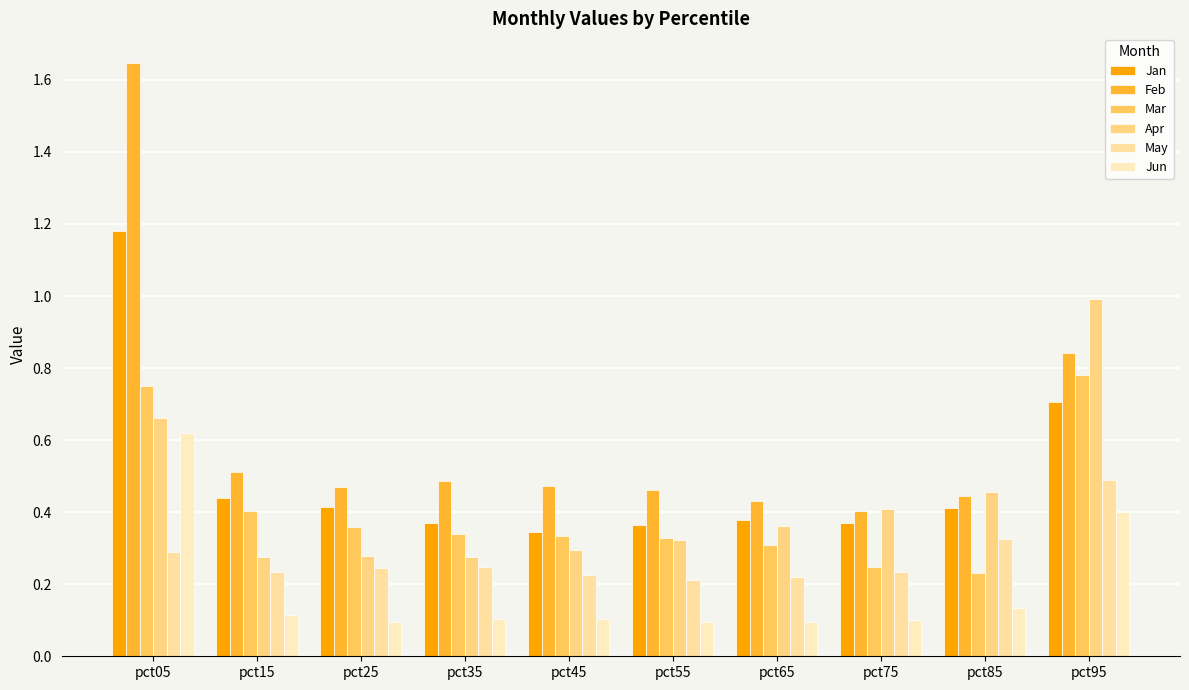

At which category does the chart reach its peak across all series?

pct05